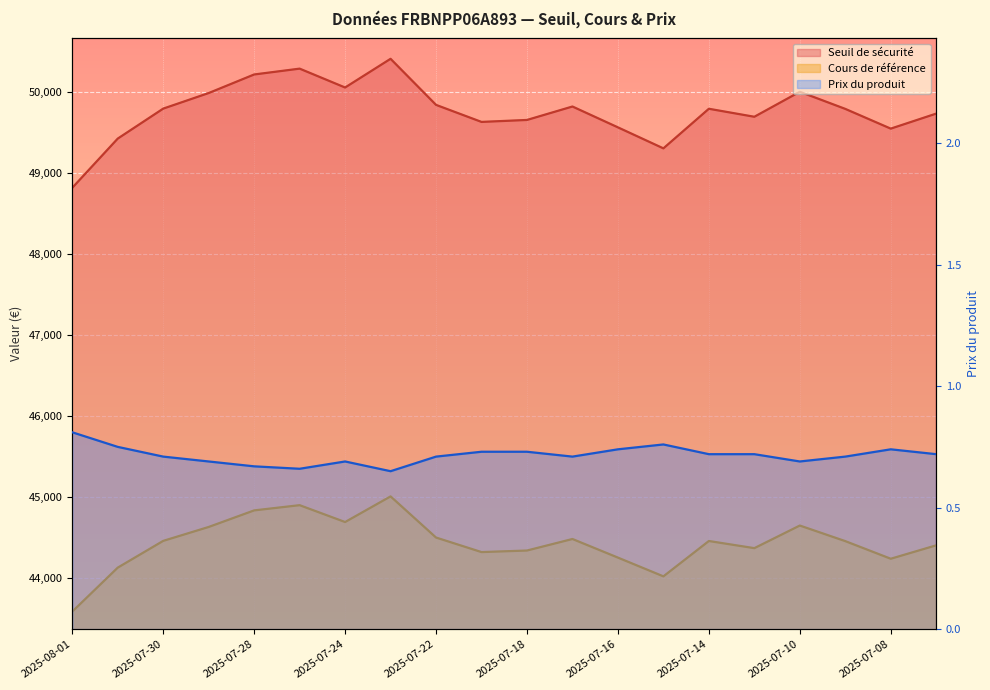

What is the label of the 14th point from the right?

2025-07-24